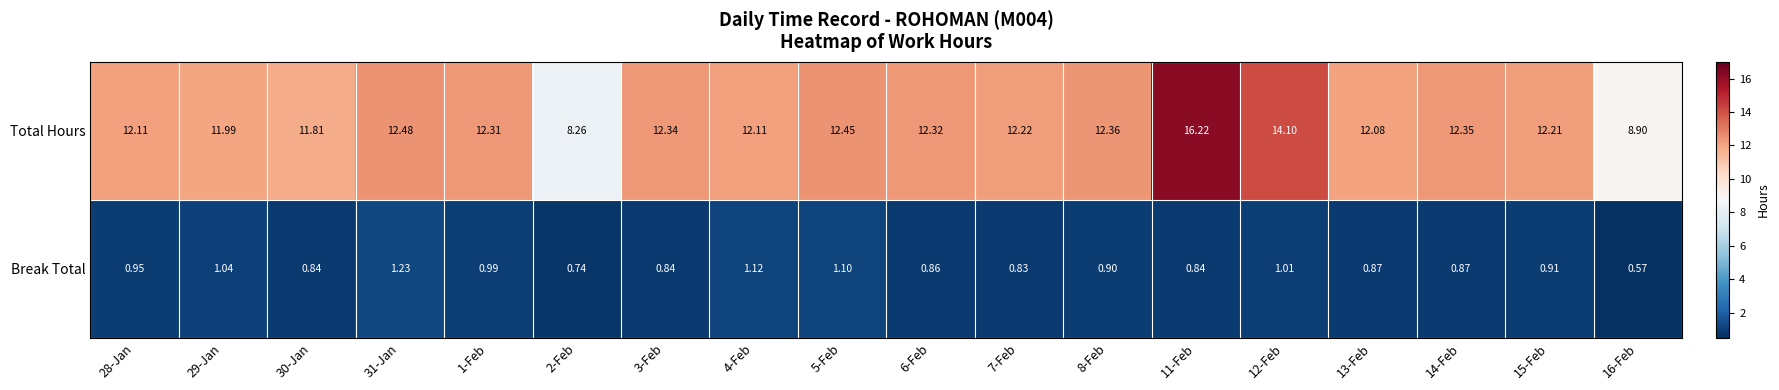

Which series has the largest total across all categories?

Total Hours